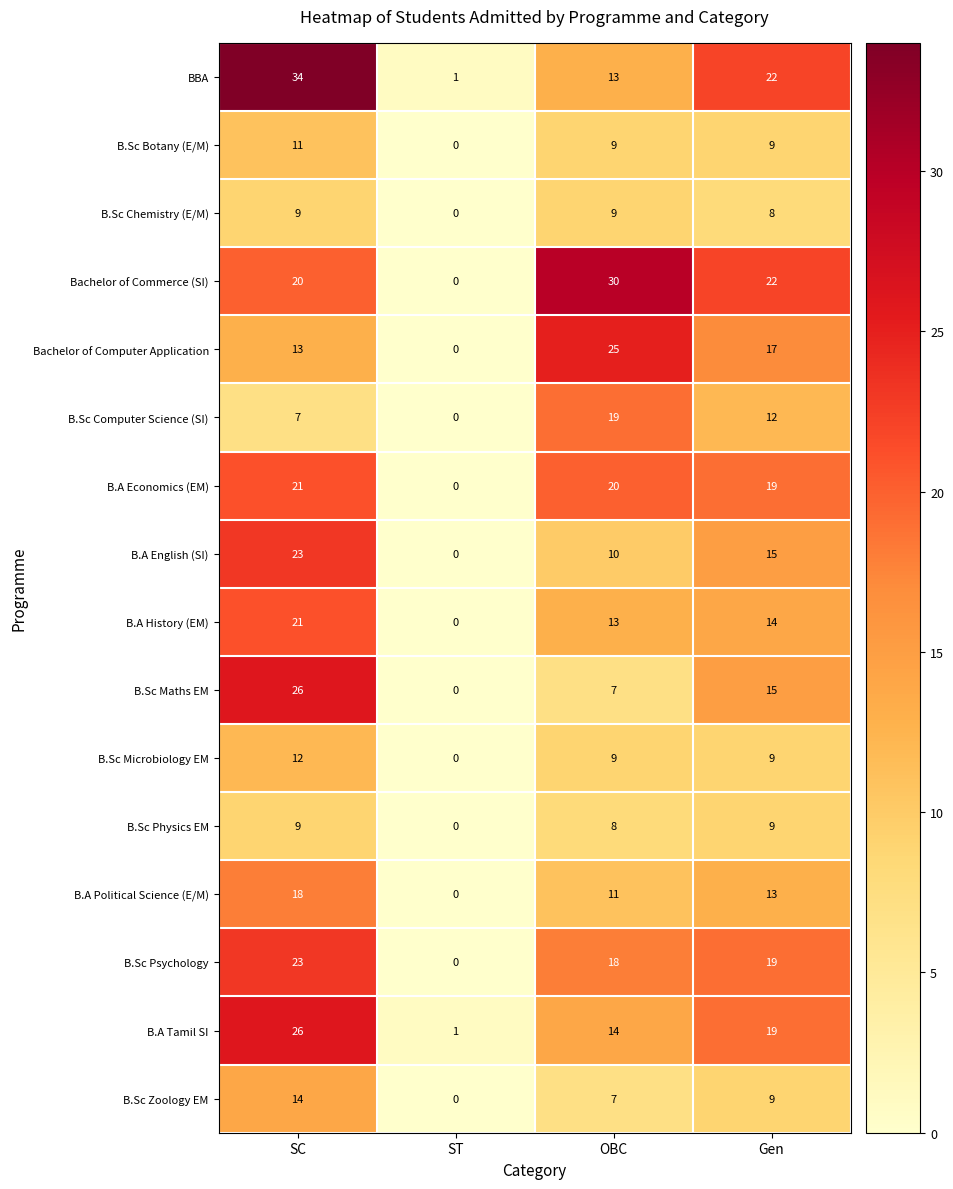

Which series has the widest spread of values?

BBA